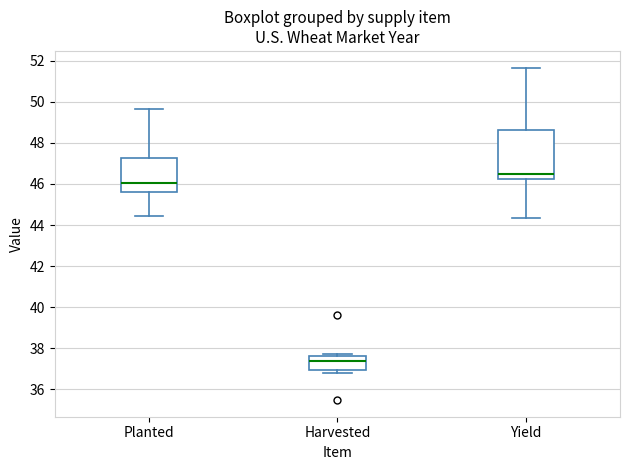

Comparing the boxes themselves (not the whiskers), which one is the tallest?

Yield